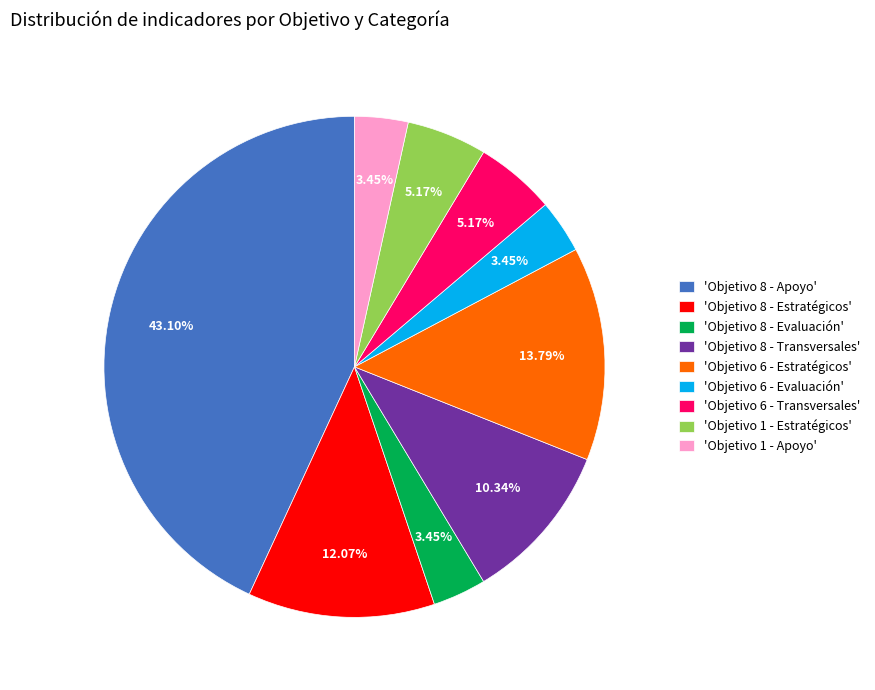

Is there a majority slice in this chart?

No